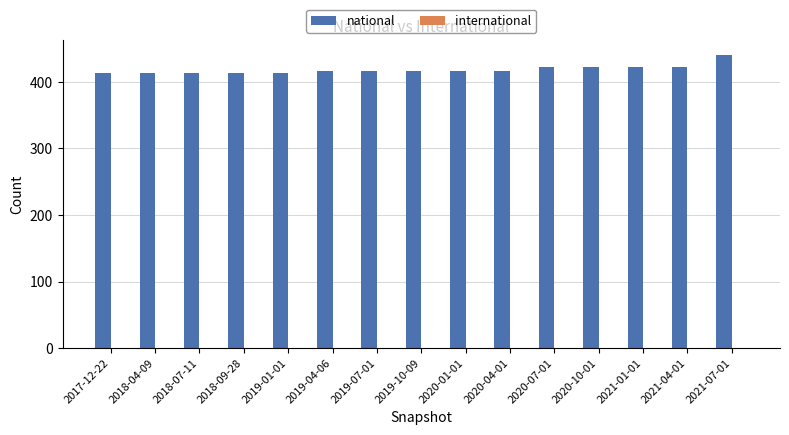

Which series has the largest total across all categories?

national